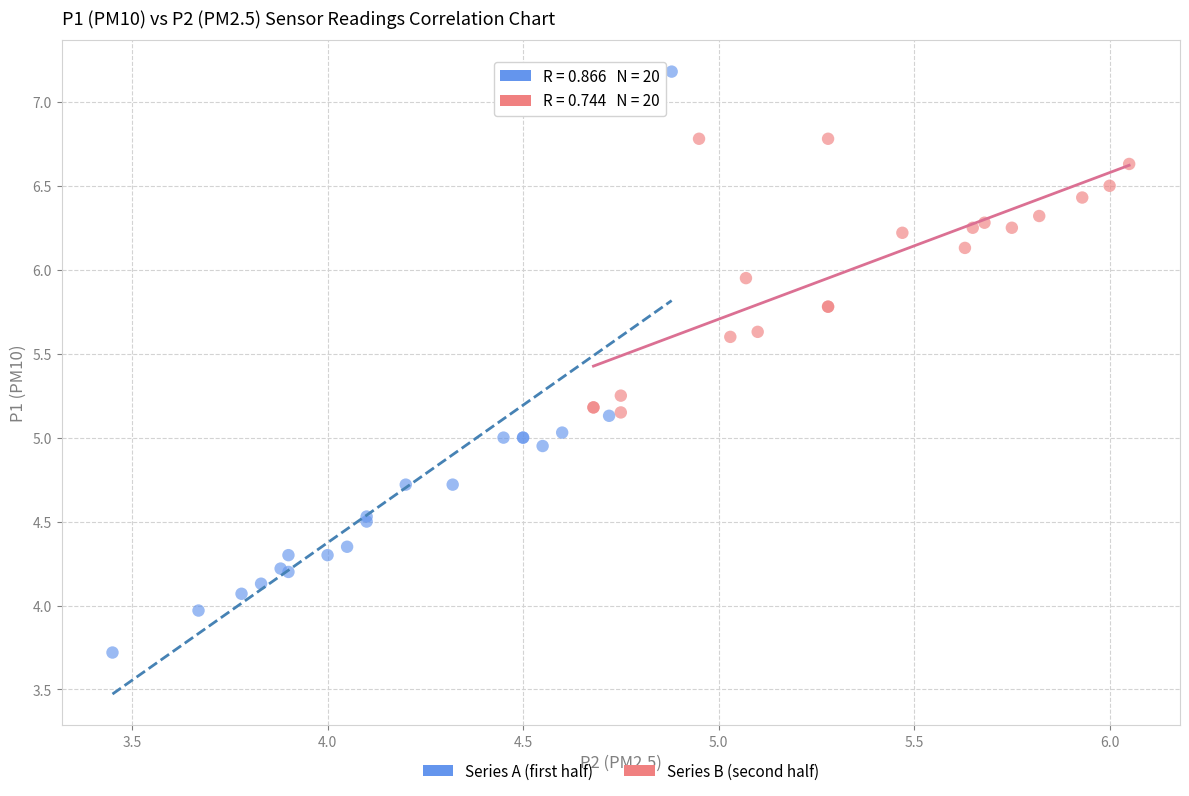

Which series contains the highest Y value?

Series A (first half)